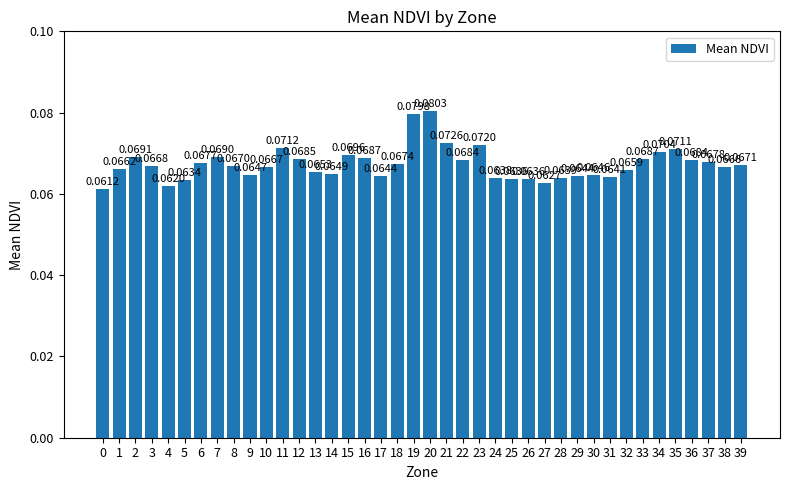

What is the sum of all values?

2.7